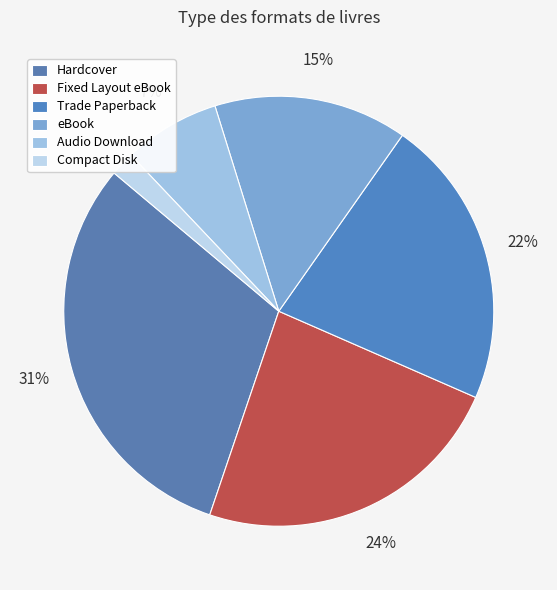

Which category has the biggest portion of the pie?

Hardcover